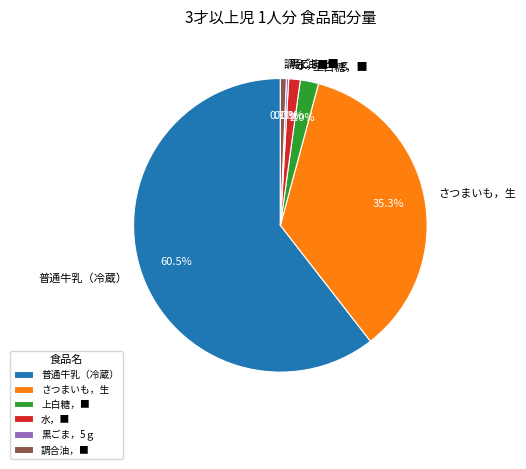

What percentage is NOT represented by 調合油，■?

99.3%